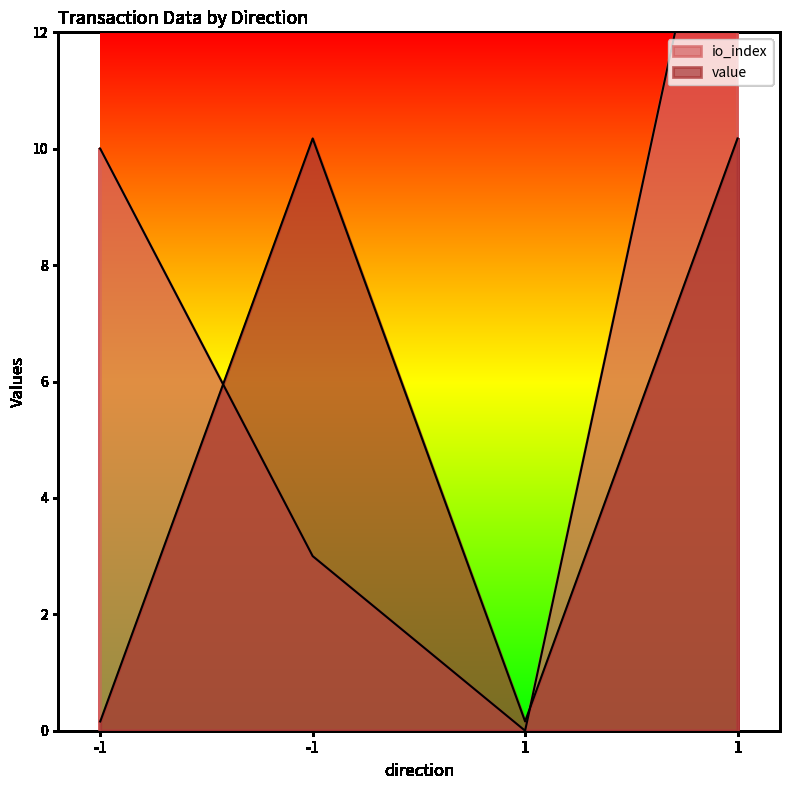

What is the sum of all value values?

20.7